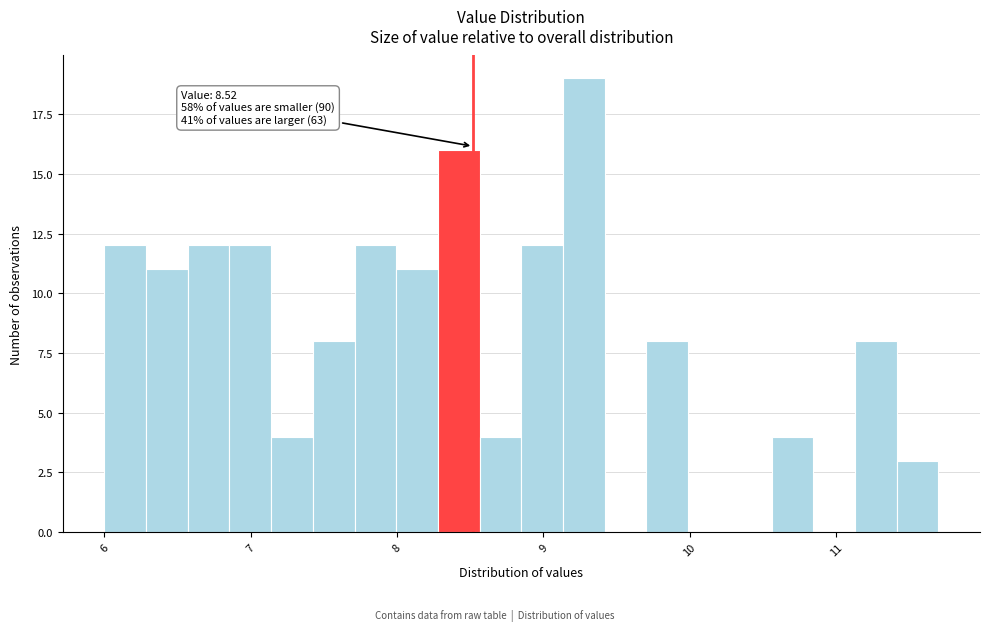

Read against the x-axis, roughly where is the centre of the tallest bar?

9.3